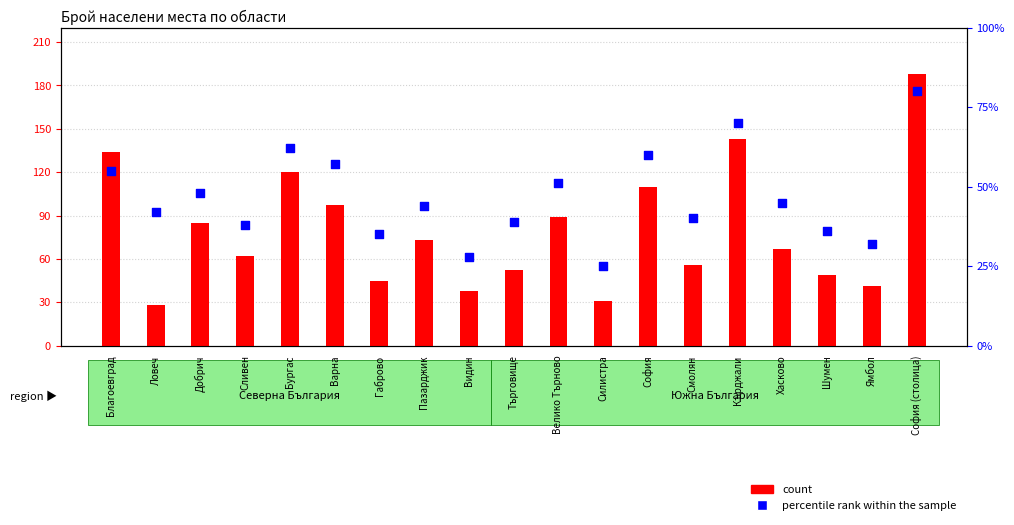

Which series has the largest total across all categories?

count